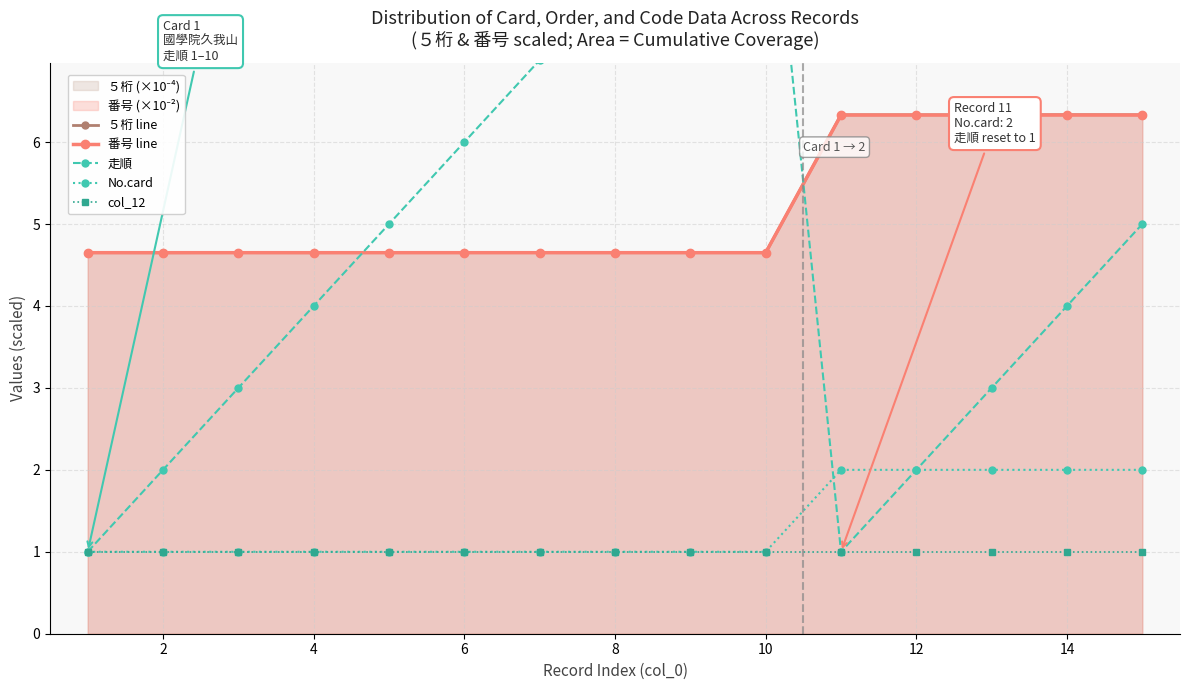

How many ５桁 line values are between 4 and 6?

10